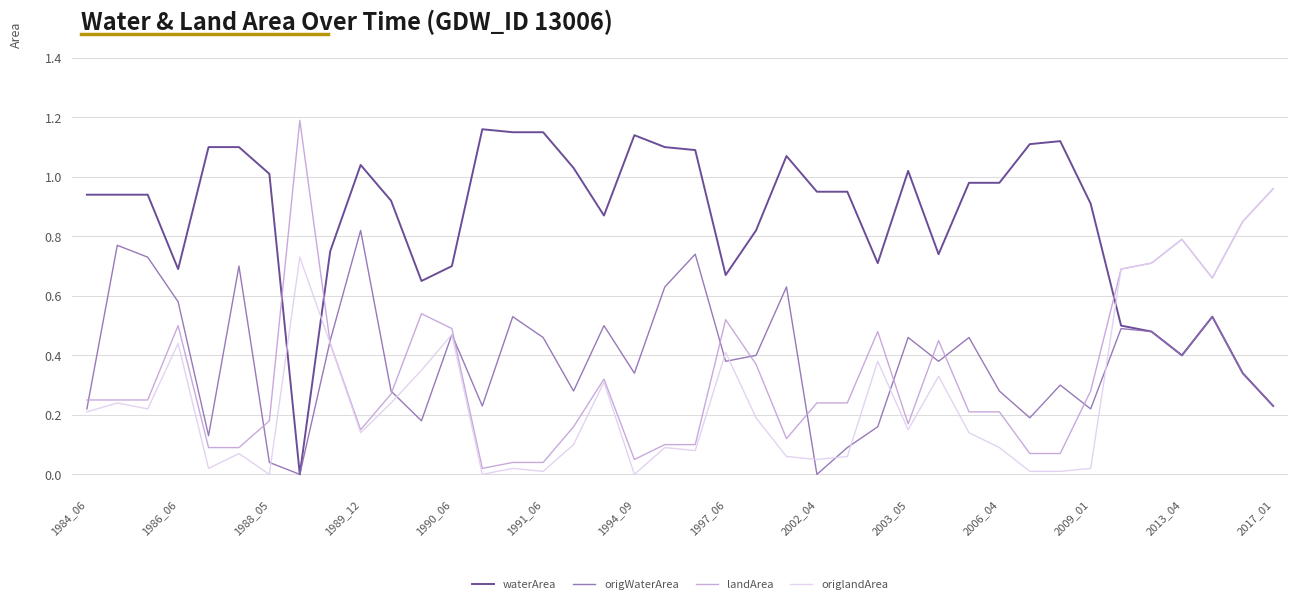

True or false: waterArea and landArea cross at least once.

True